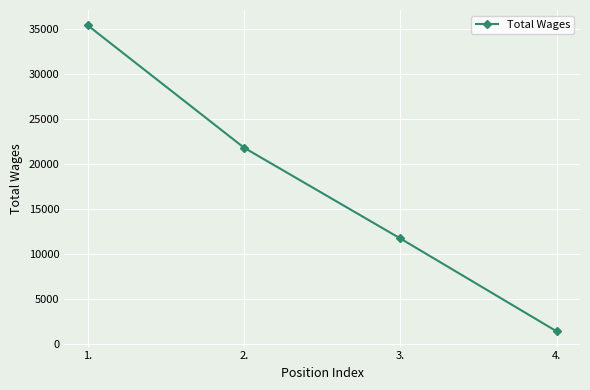

Reading left to right, what are all the values shown in this chart?

1.=35402	2.=21802	3.=11706	4.=1382